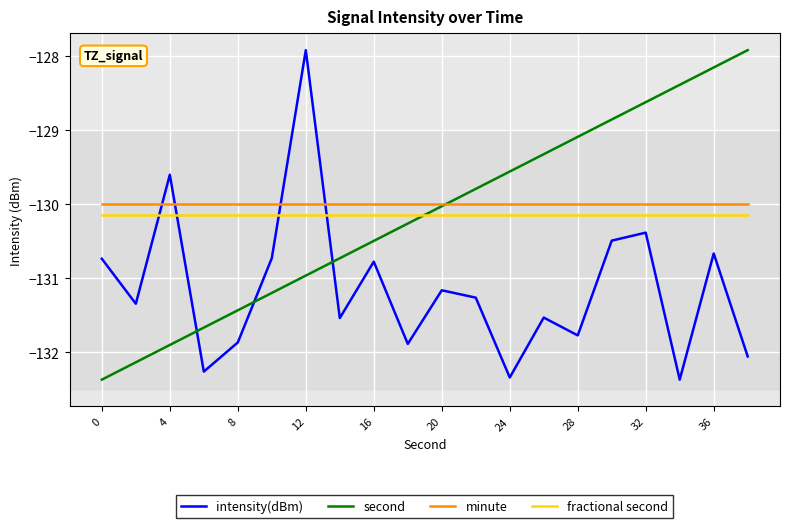

How many lines are shown in the chart?

4